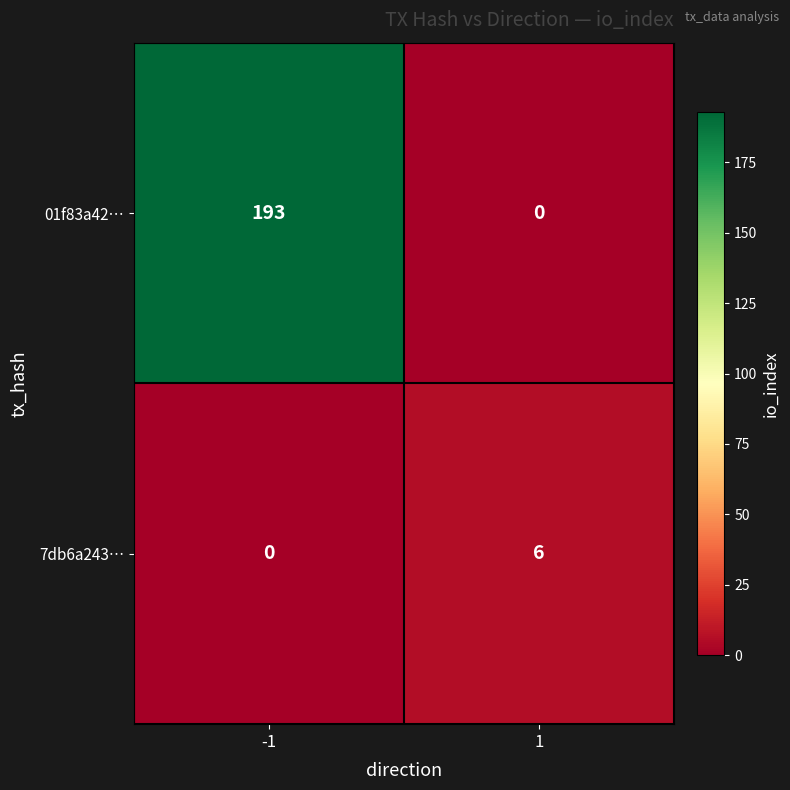

What value does the 01f83a42… series have at -1?

193